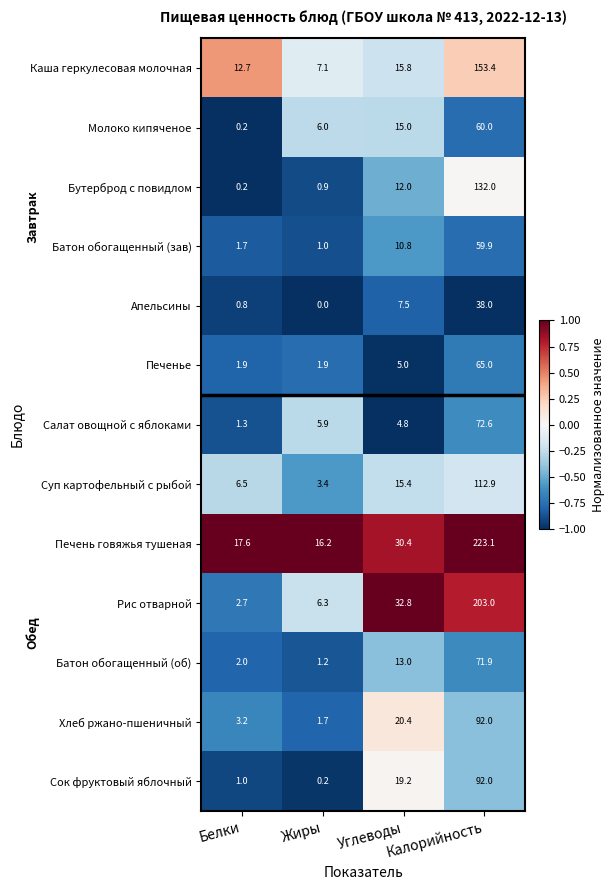

Is it true that Салат овощной с яблоками equals 4.8 at Углеводы?

True